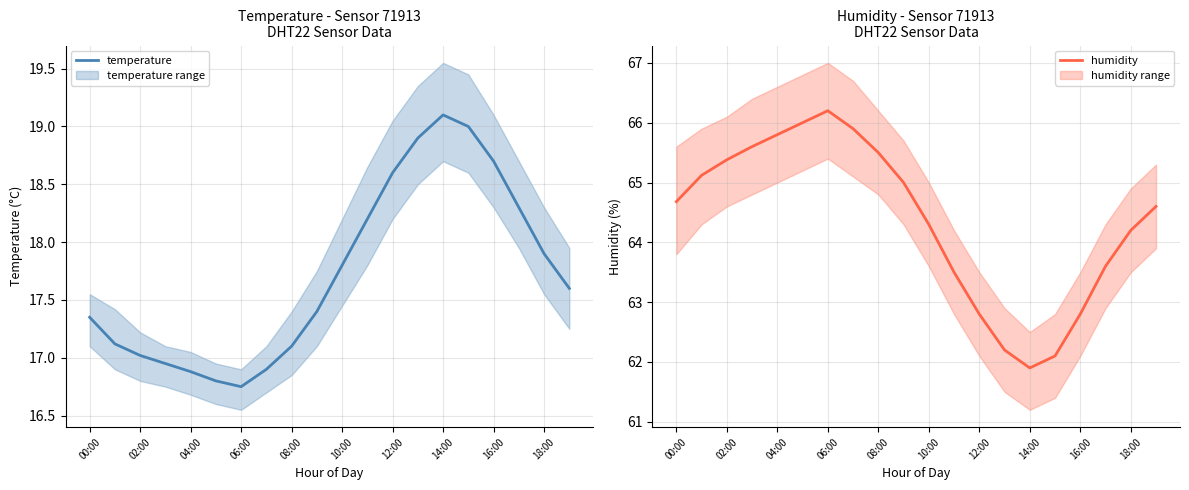

What is the sum of all humidity values?

1287.2